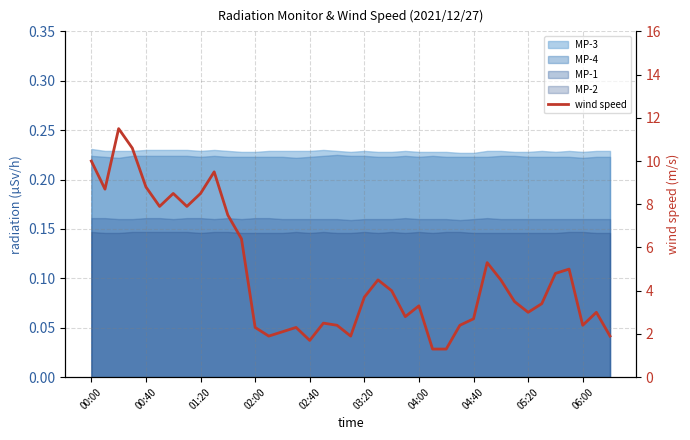

What is the smallest value displayed?

1.3